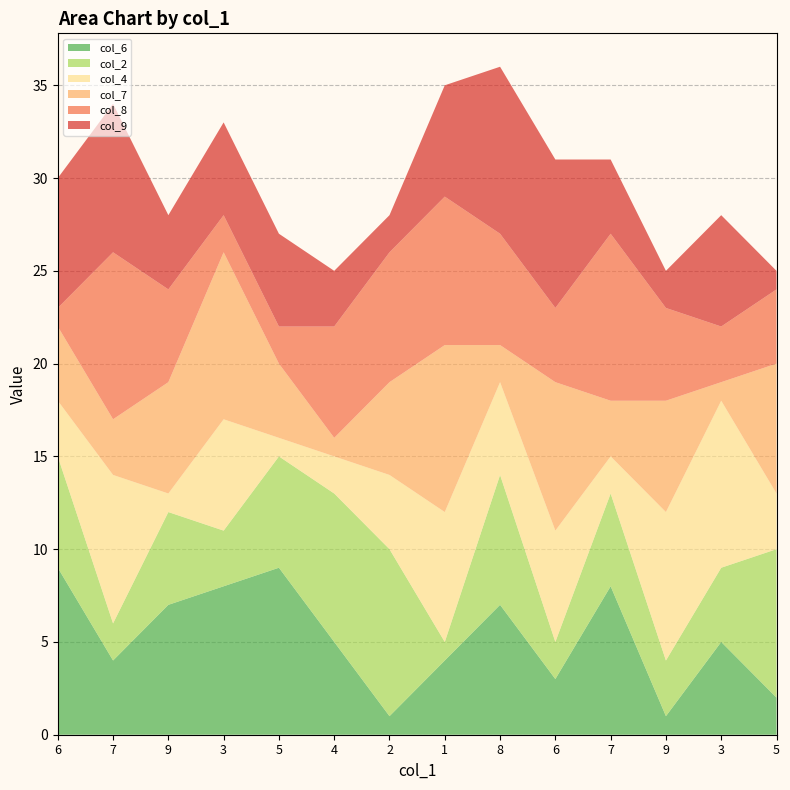

Reading right to left, list all the values displayed in this chart.

col_6: 5=2	3=5	9=1	7=8	6=3	8=7	1=4	2=1	4=5	5=9	3=8	9=7	7=4	6=9
col_2: 5=8	3=4	9=3	7=5	6=2	8=7	1=1	2=9	4=8	5=6	3=3	9=5	7=2	6=6
col_4: 5=3	3=9	9=8	7=2	6=6	8=5	1=7	2=4	4=2	5=1	3=6	9=1	7=8	6=3
col_7: 5=7	3=1	9=6	7=3	6=8	8=2	1=9	2=5	4=1	5=4	3=9	9=6	7=3	6=4
col_8: 5=4	3=3	9=5	7=9	6=4	8=6	1=8	2=7	4=6	5=2	3=2	9=5	7=9	6=1
col_9: 5=1	3=6	9=2	7=4	6=8	8=9	1=6	2=2	4=3	5=5	3=5	9=4	7=8	6=7